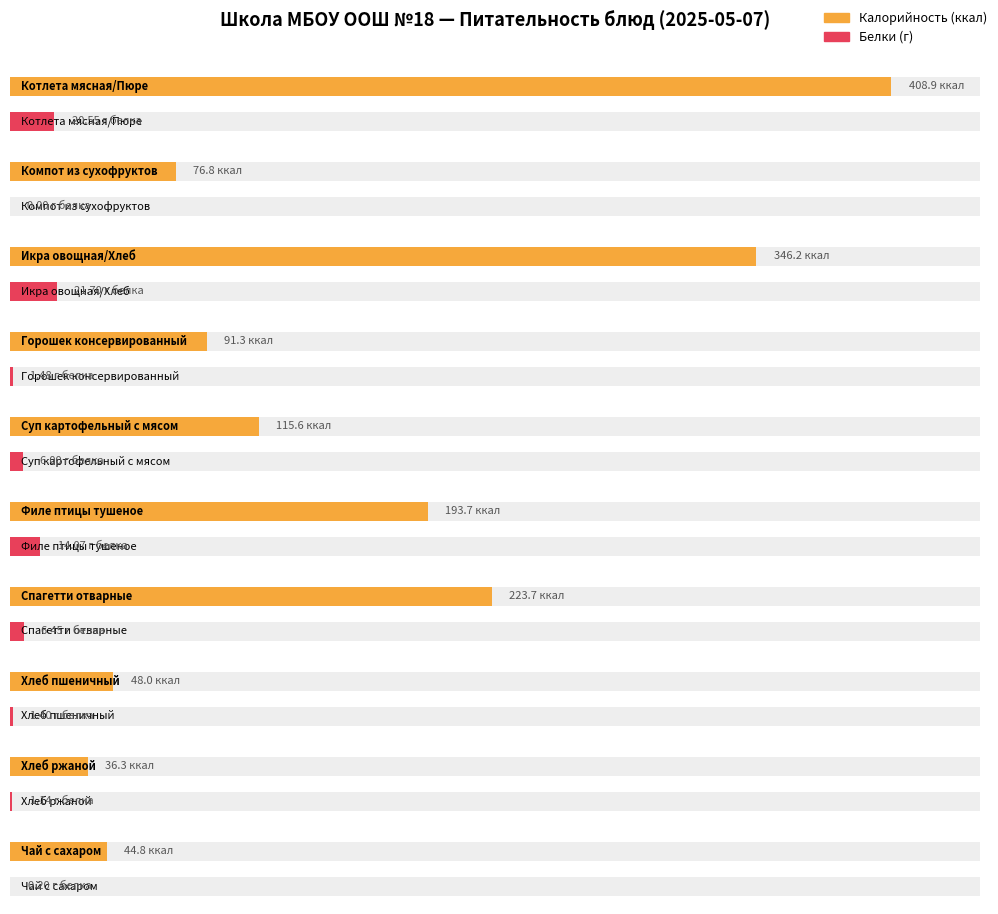

Which series has the largest total across all categories?

Калорийность